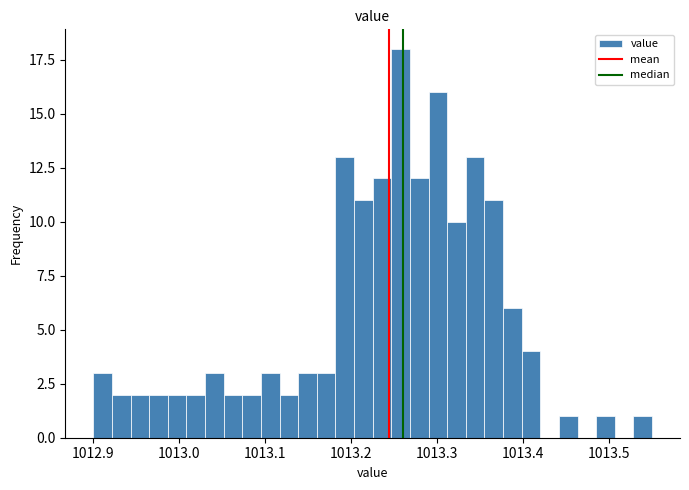

Read against the x-axis, roughly where is the centre of the tallest bar?

1013.26